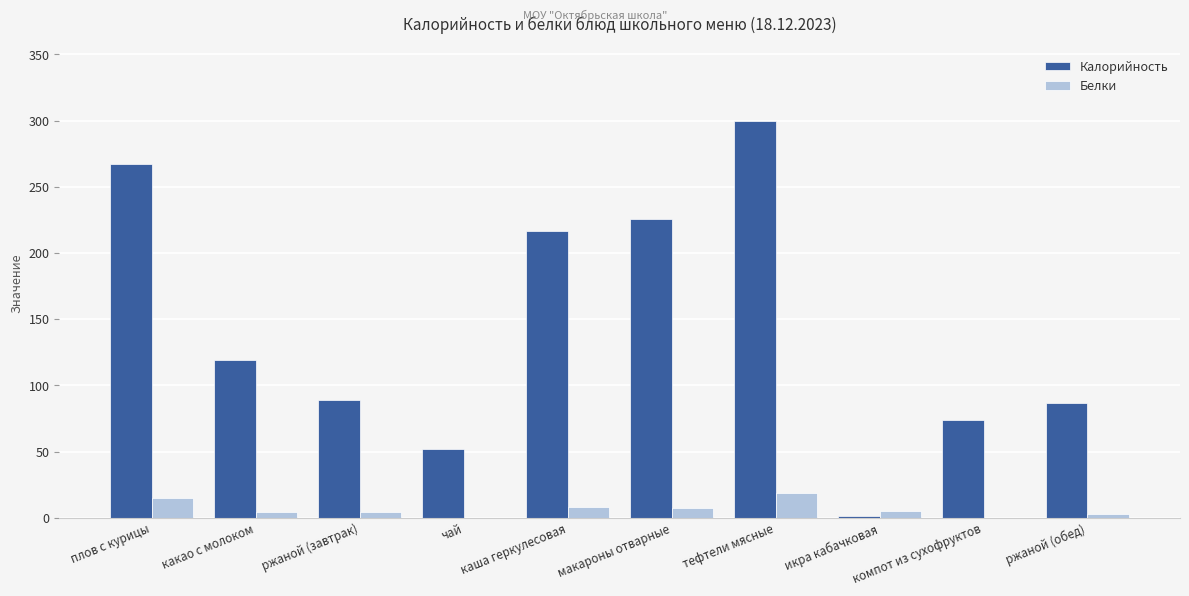

Which label corresponds to the largest value in the chart?

тефтели мясные